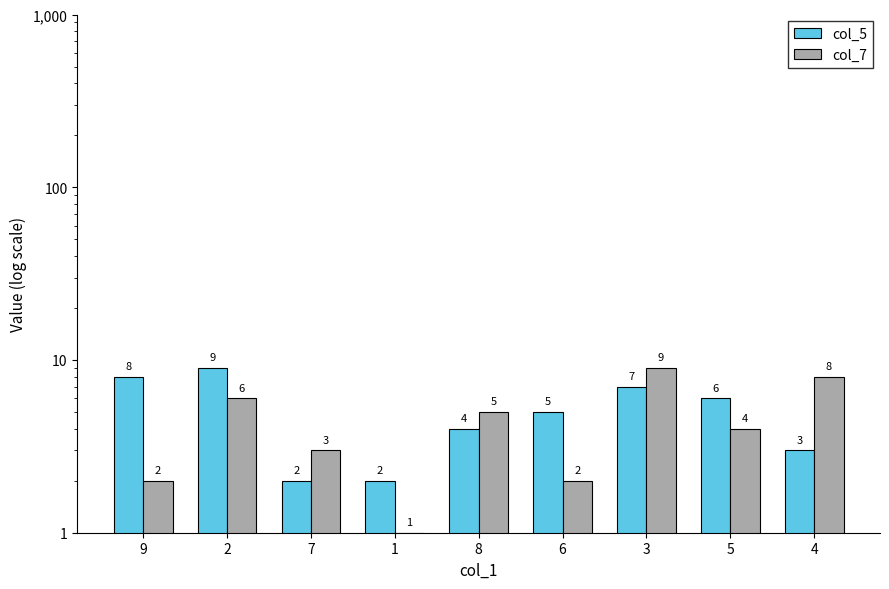

At which label does col_5 reach its minimum?

7